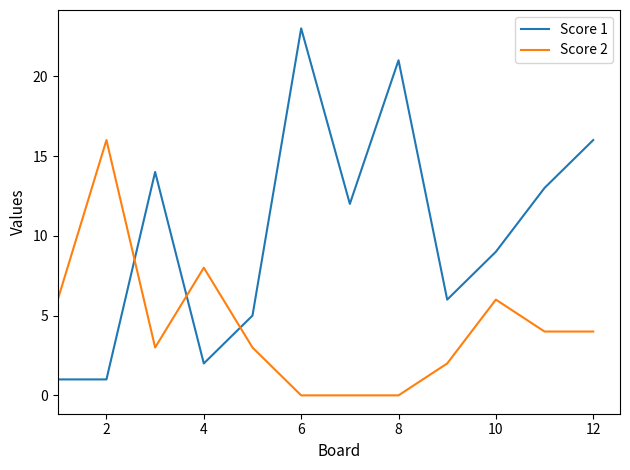

What are all the series names shown in the legend?

Score 1, Score 2